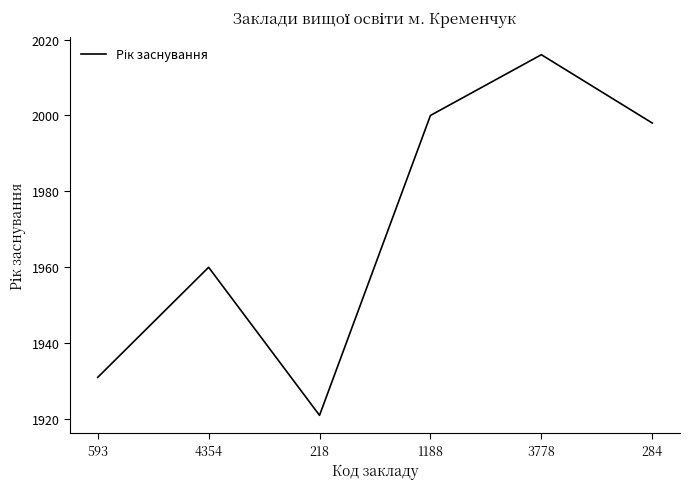

Reading left to right, what are all the values shown in this chart?

593=1931	4354=1960	218=1921	1188=2000	3778=2016	284=1998